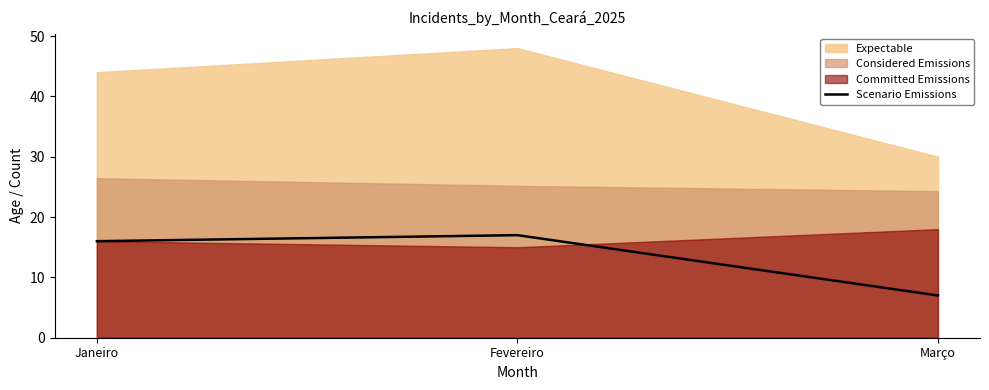

What position from the right is Março?

1